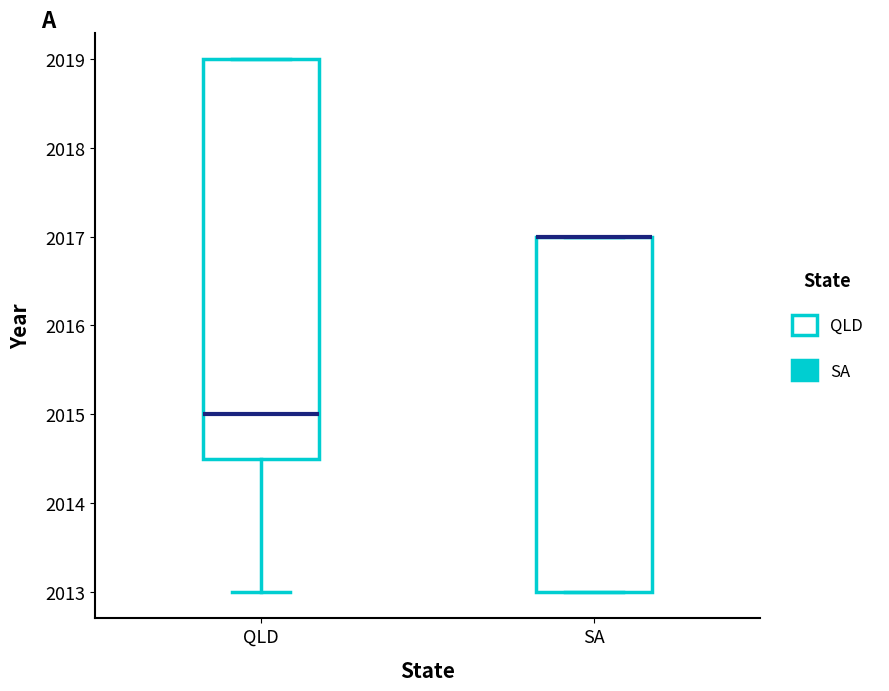

Reading left to right, read every box against the y-axis: the position of its median line, the range the box covers, and the ends of its whiskers. The values are not printed on the chart, so give them approximately, as read against the axis.

QLD: median 2015.0, box 2014.5 to 2019.0, whiskers 2013.0 to 2019.0
SA: median 2017.0 (drawn on the box's upper edge), box 2013.0 to 2017.0, whiskers 2013.0 to 2017.0